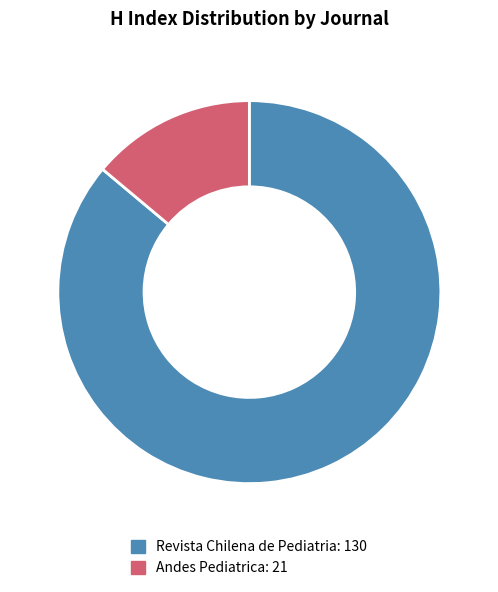

Between Revista Chilena de Pediatria and Andes Pediatrica, which is larger?

Revista Chilena de Pediatria